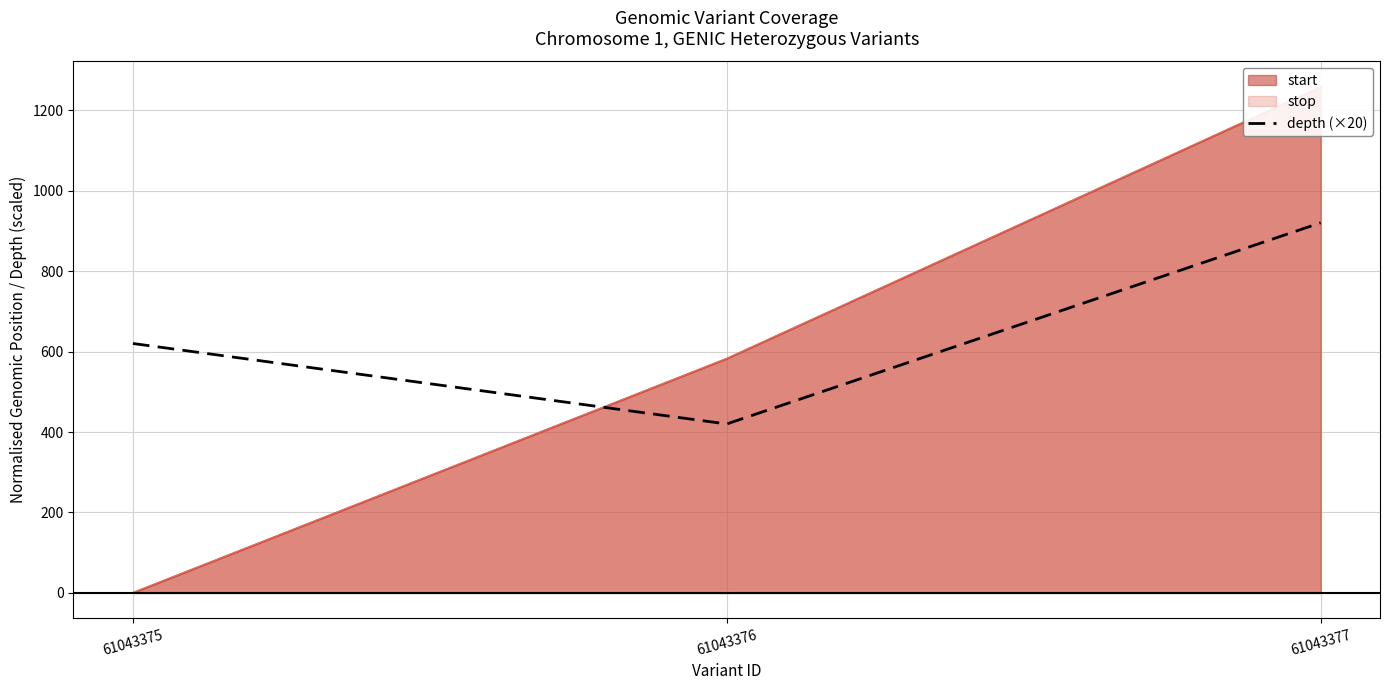

Reading left to right, extract all data points from this chart.

620	420	920